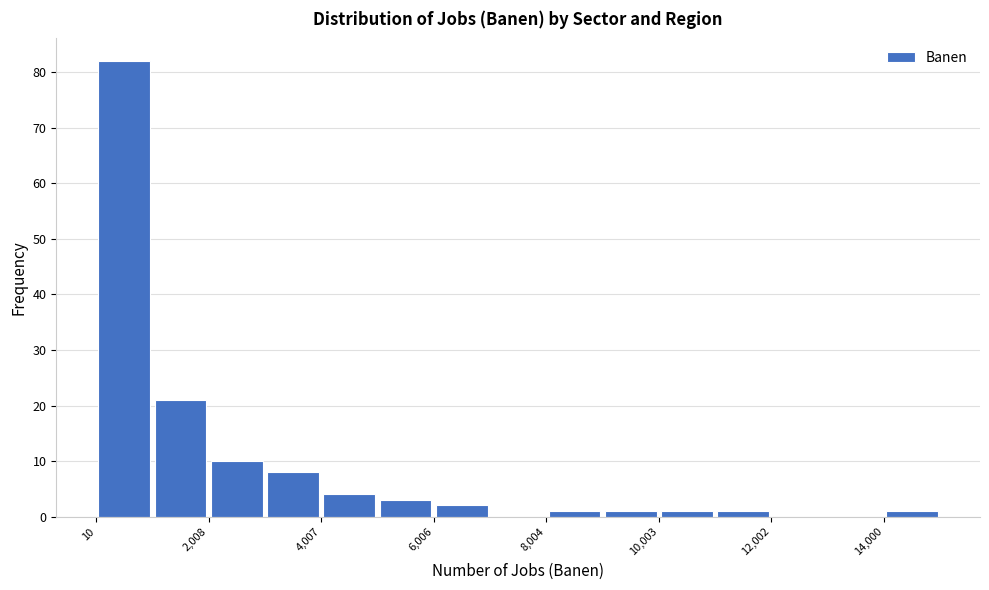

Reading left to right, transcribe this chart: for each bar, give the range it covers on the x-axis and its height. Neither the bar edges nor the heights are printed on the chart, so give them approximately, as read against the axes.

0 to 1000: 82
1000 to 2000: 21
2000 to 3000: 10
3000 to 4000: 8
4000 to 5000: 4
5000 to 6000: 3
6000 to 7000: 2
7000 to 8000: 0
8000 to 9000: 1
9000 to 10000: 1
10000 to 11000: 1
11000 to 12000: 1
12000 to 13000: 0
13000 to 14000: 0
14000 to 15000: 1